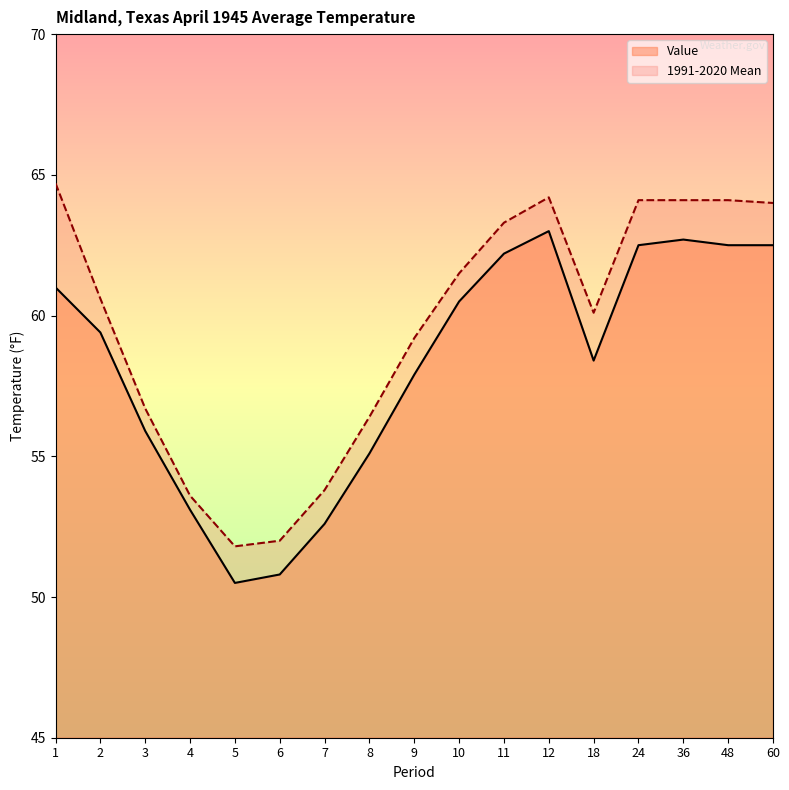

Which series has the widest spread of values?

1991-2020 Mean